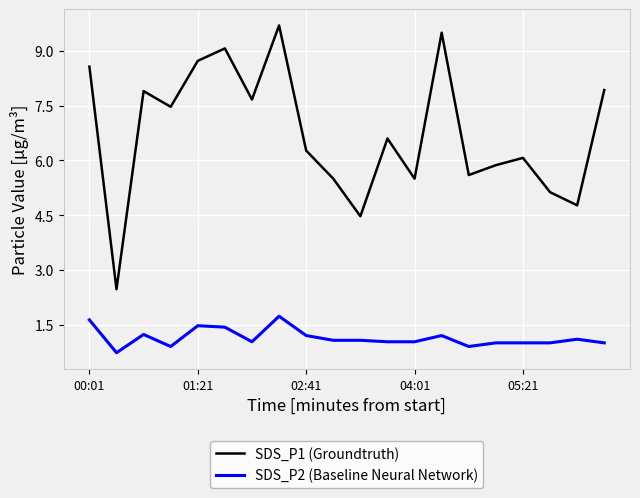

What is the difference between the maximum and minimum values in the SDS_P2 (Baseline Neural Network) series?

1.0